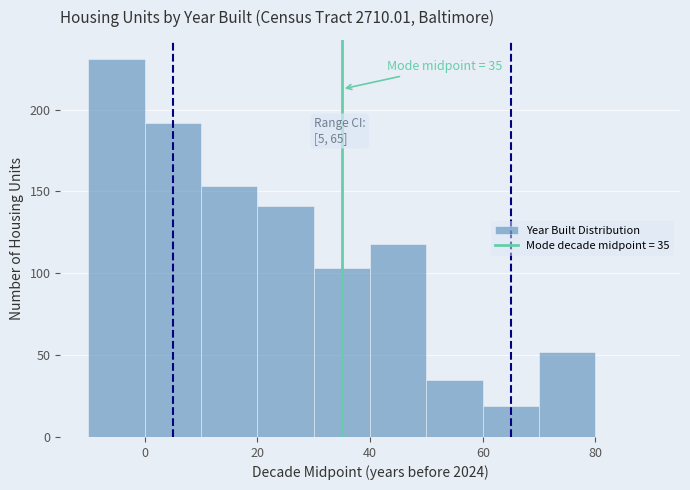

Which range on the x-axis has the tallest bar?

-10 to 0